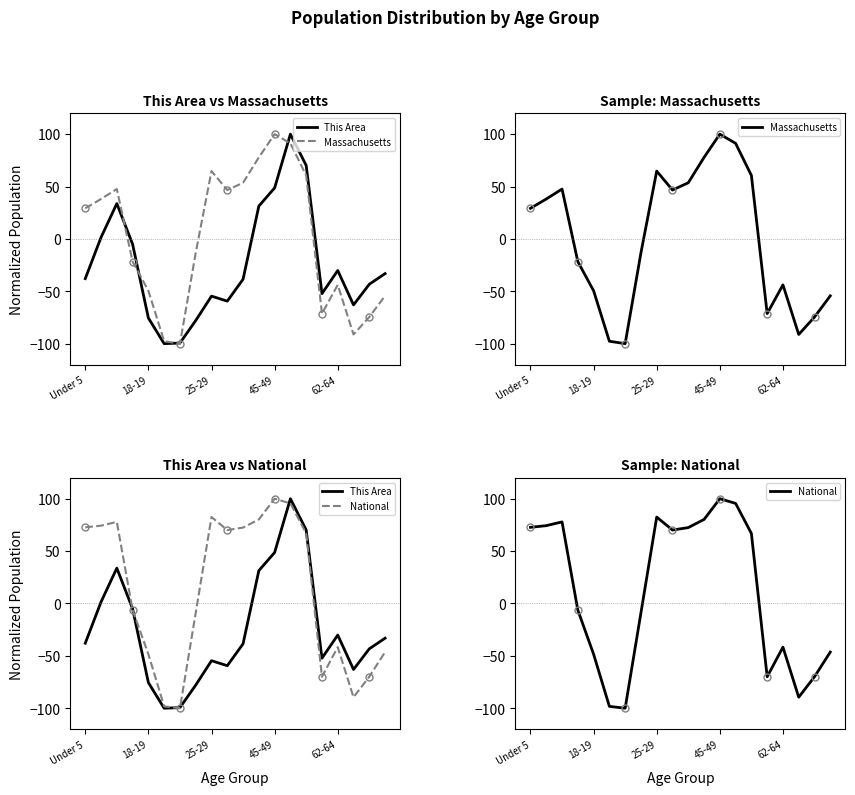

What is the minimum value shown in the chart?

-100.0